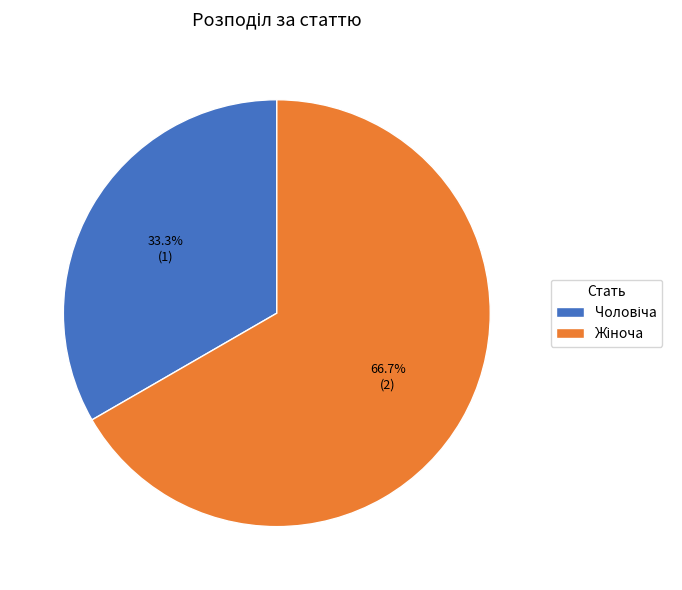

Does any single category account for the majority?

Yes